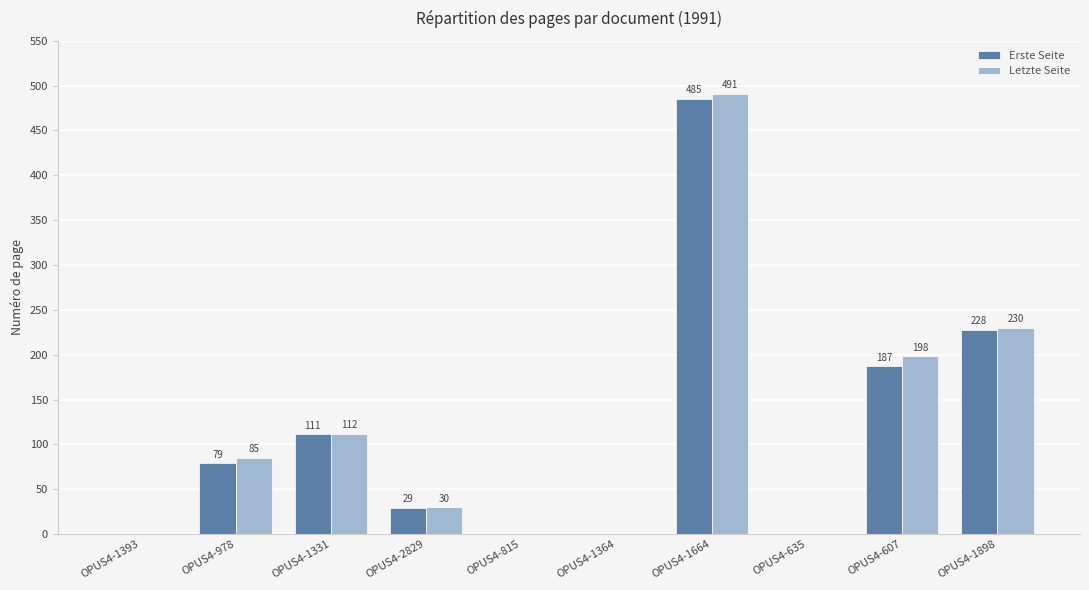

How many positive values does the Erste Seite series have?

6